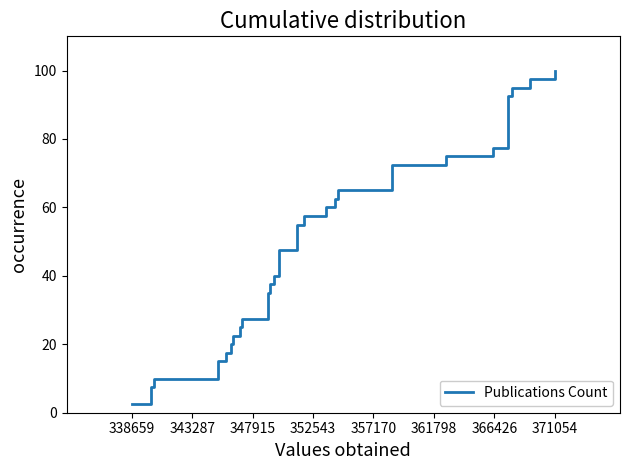

What is the maximum value shown in the chart?

100.0